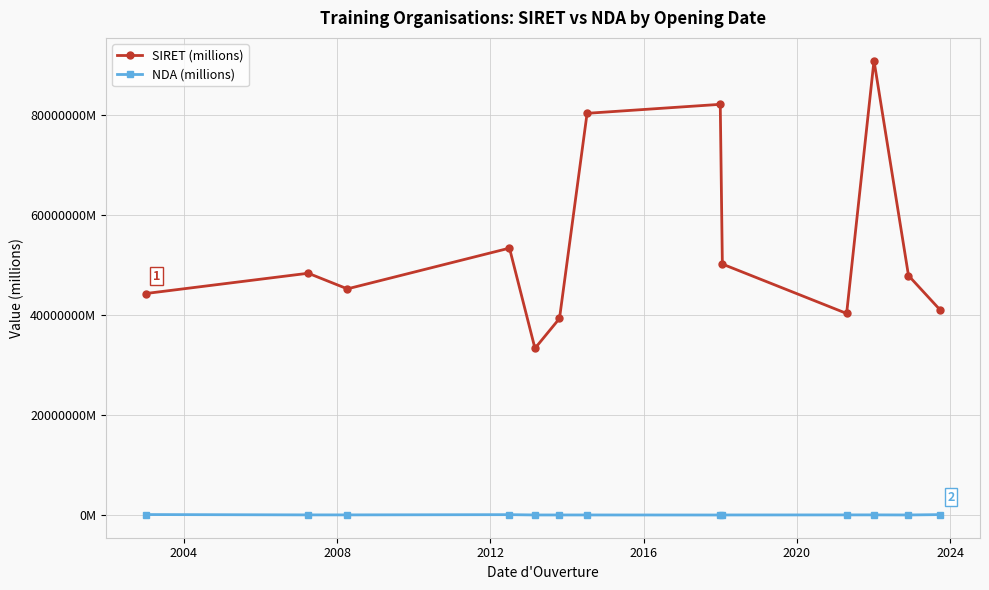

Which series has the widest spread of values?

SIRET (millions)